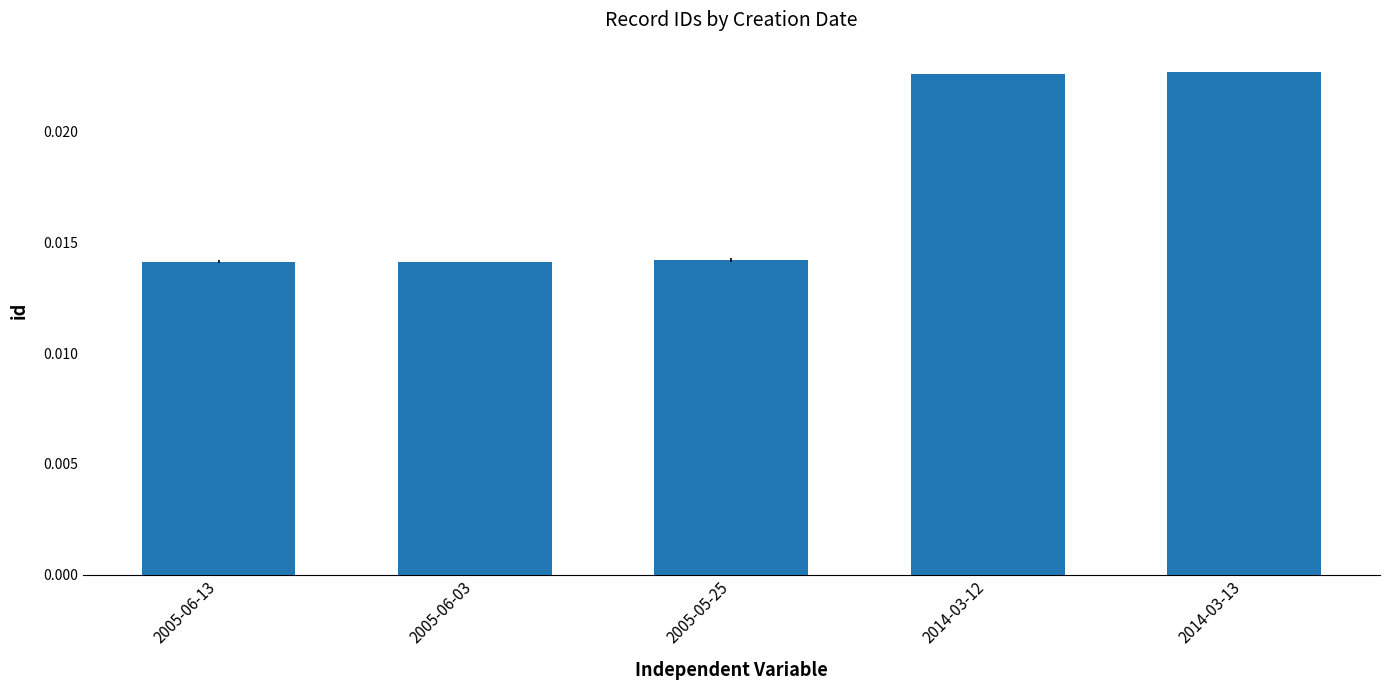

How many values are between 0 and 1?

5